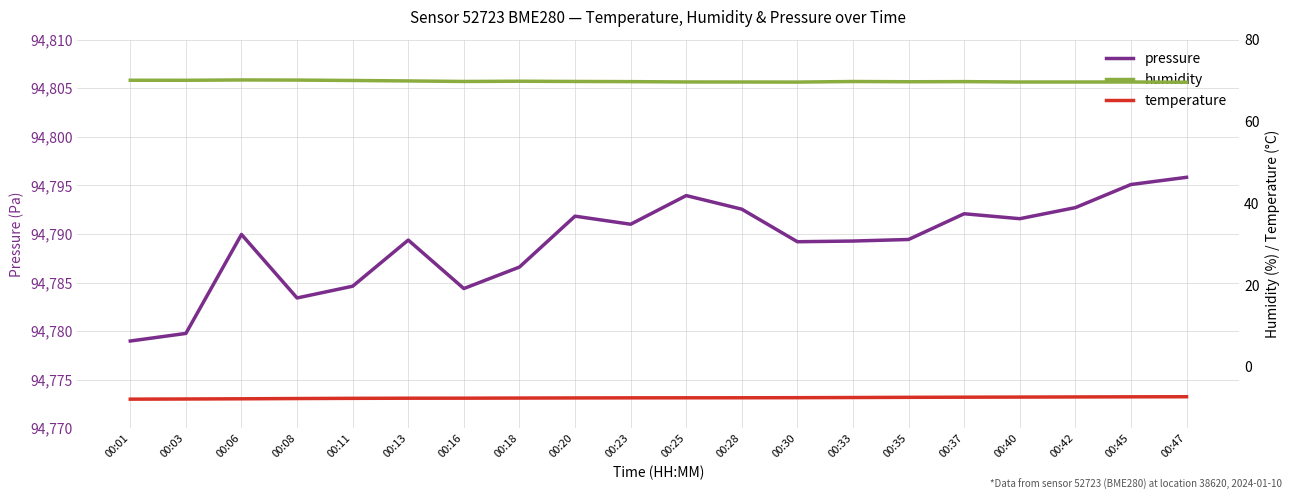

Between 00:37 and 00:42, which is larger?

00:42